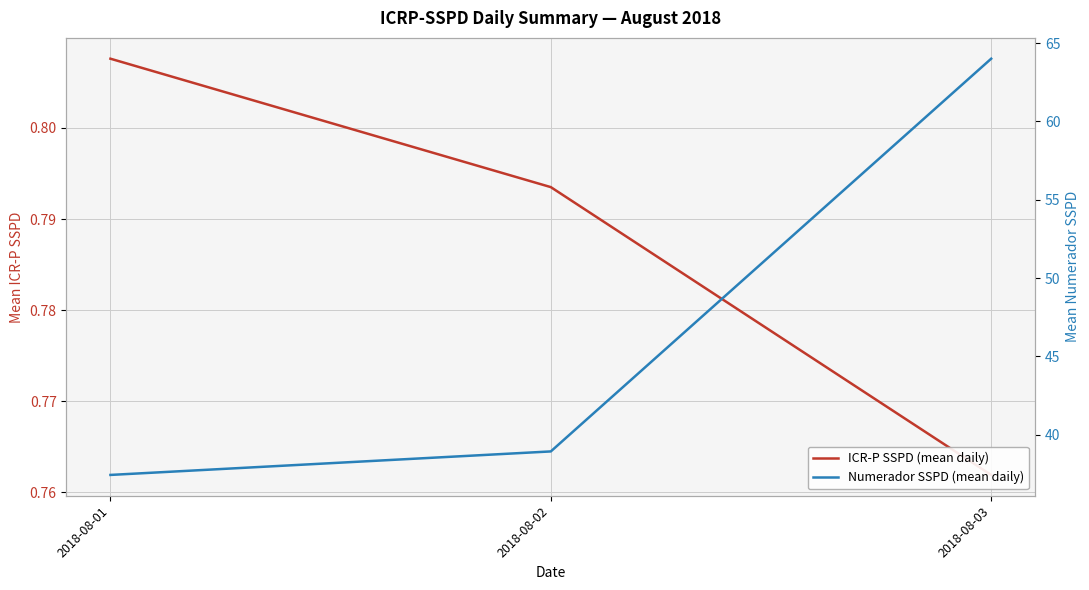

Rank the series by their maximum value, from lowest to highest.

ICR-P SSPD (mean daily), Numerador SSPD (mean daily)